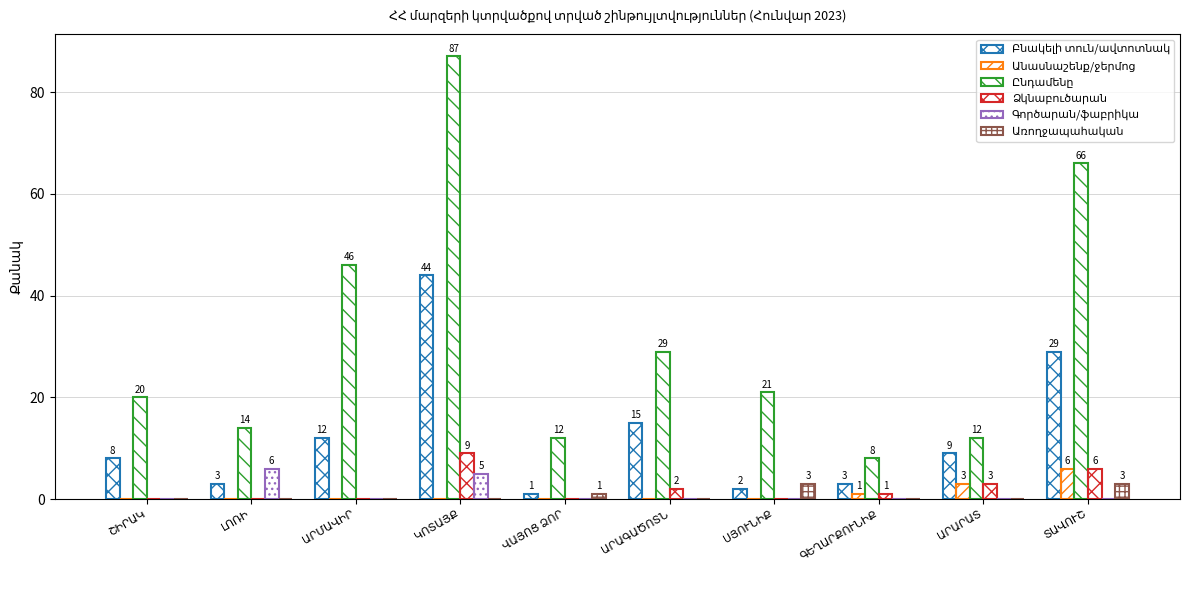

How many groups of bars are there?

10